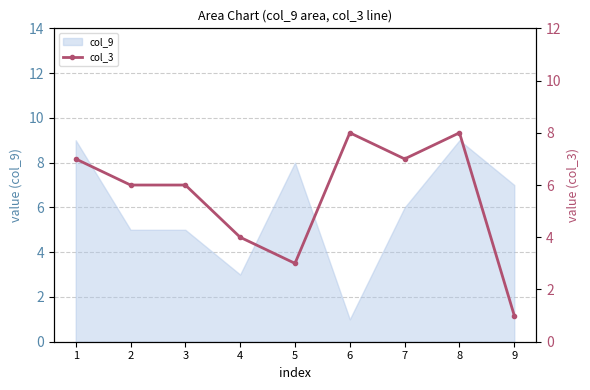

Reading left to right, what are all the values shown in this chart?

7	6	6	4	3	8	7	8	1